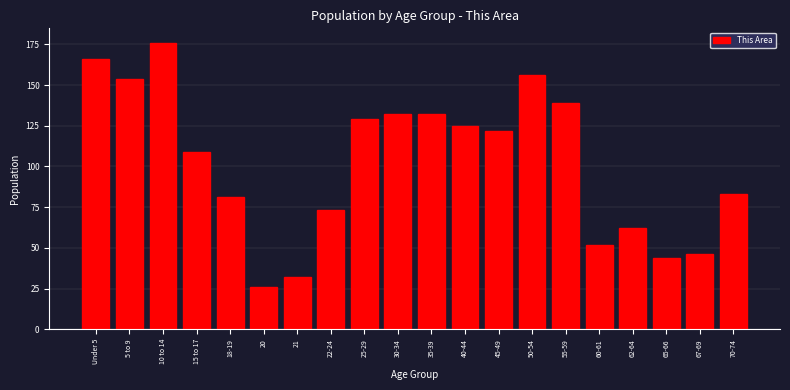

Reading left to right, what are all the values shown in this chart?

Under 5=166	5 to 9=154	10 to 14=176	15 to 17=109	18-19=81	20=26	21=32	22-24=73	25-29=129	30-34=132	35-39=132	40-44=125	45-49=122	50-54=156	55-59=139	60-61=52	62-64=62	65-66=44	67-69=46	70-74=83